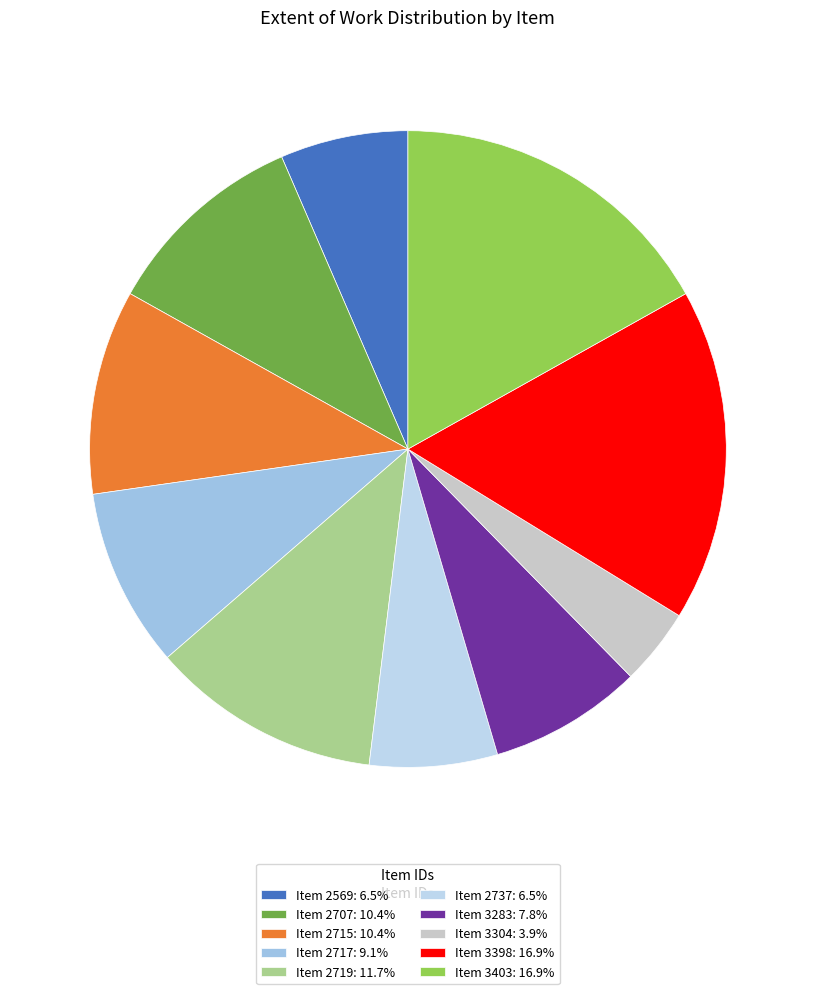

Rank the categories by value from lowest to highest.

3304, 2569, 2737, 3283, 2717, 2707, 2715, 2719, 3398, 3403